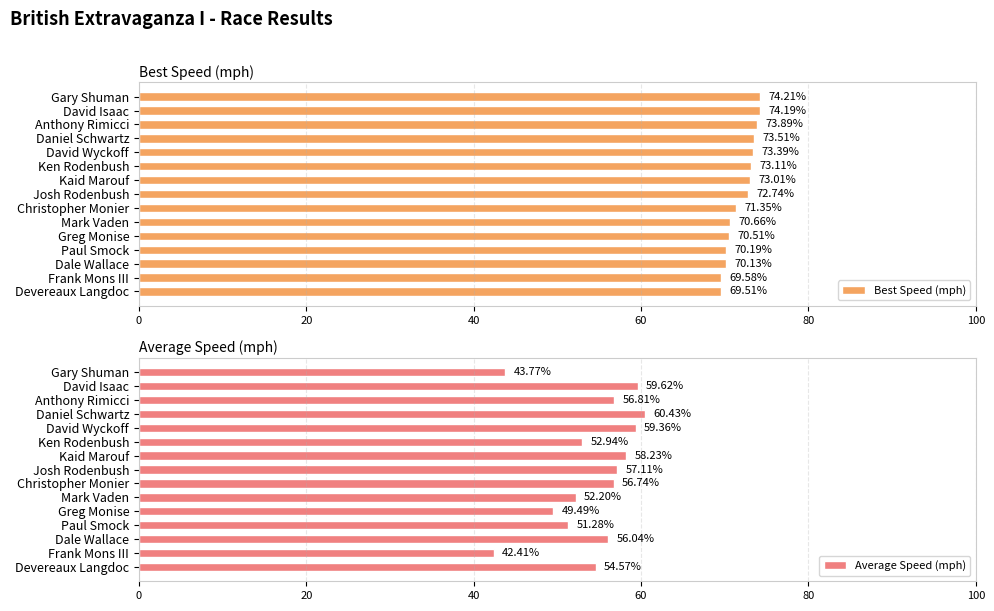

How many values in the Best Speed (mph) series are below 72?

7